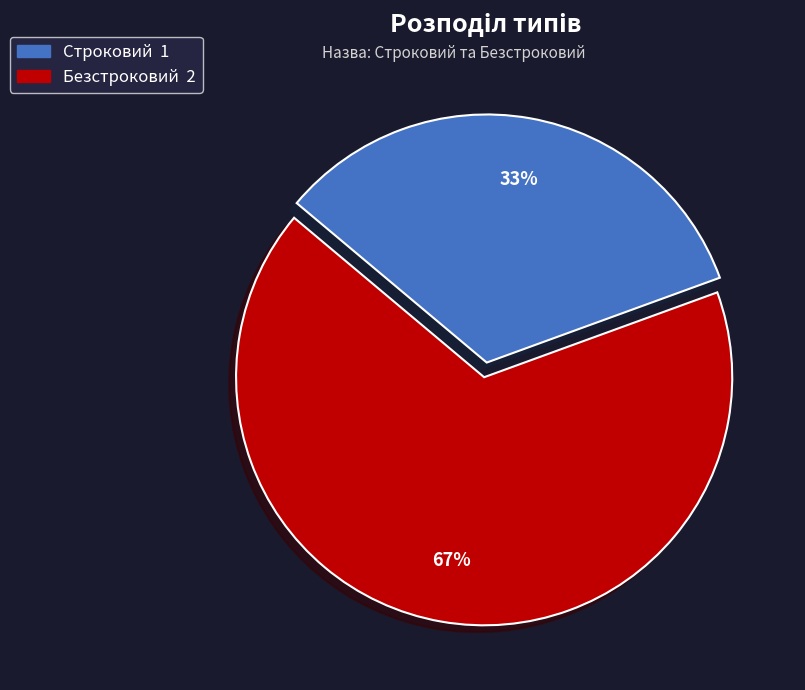

What is the smallest slice in the pie chart?

Строковий